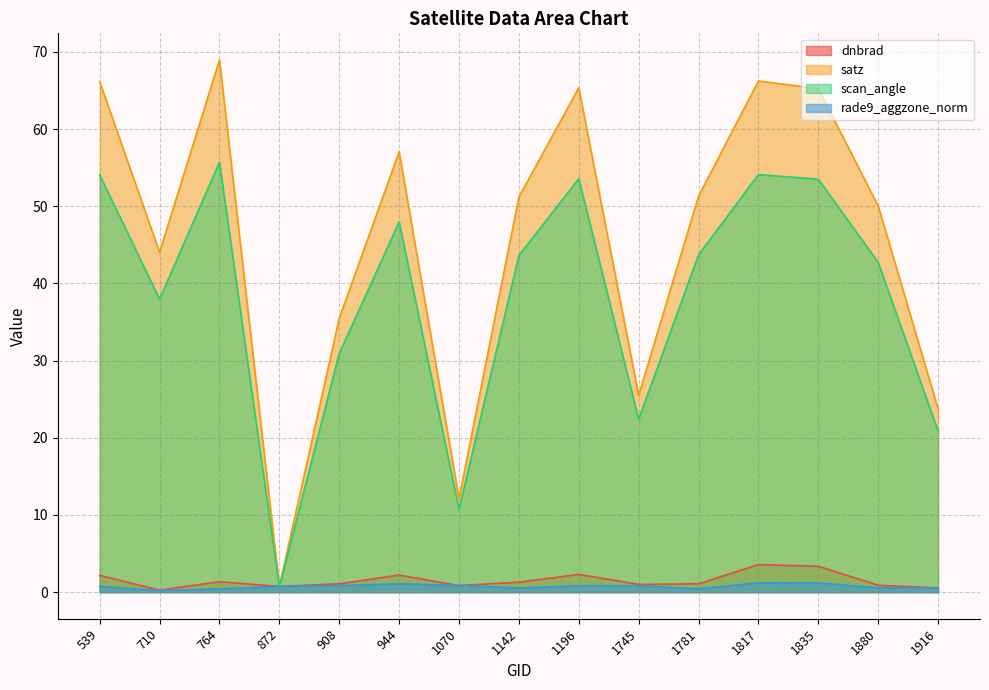

What are all the series names shown in the legend?

dnbrad, satz, scan_angle, rade9_aggzone_norm